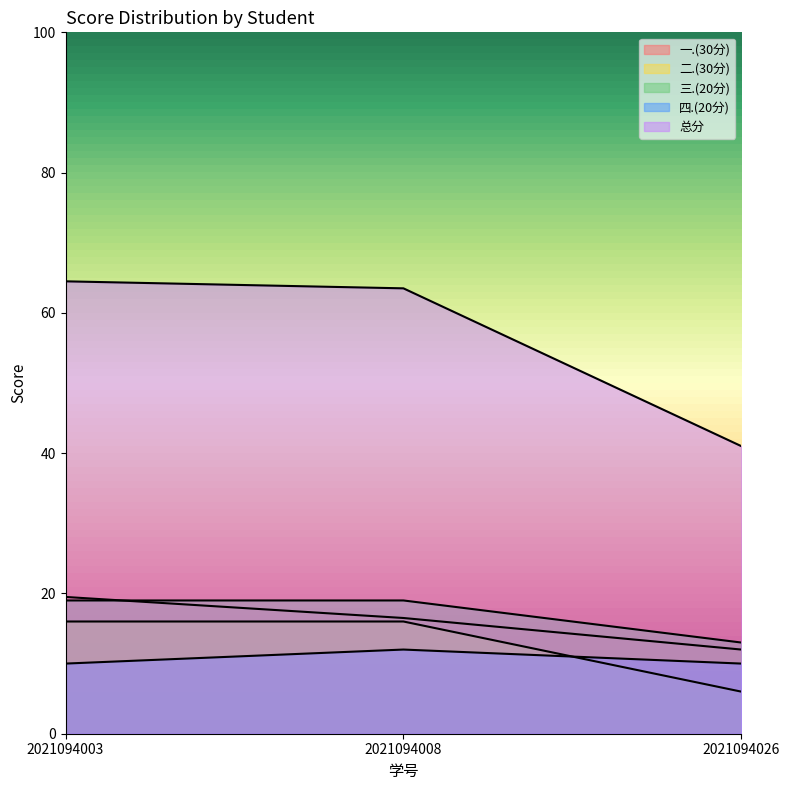

List the series in order of their peak value, lowest first.

四.(20分), 二.(30分), 三.(20分), 一.(30分), 总分